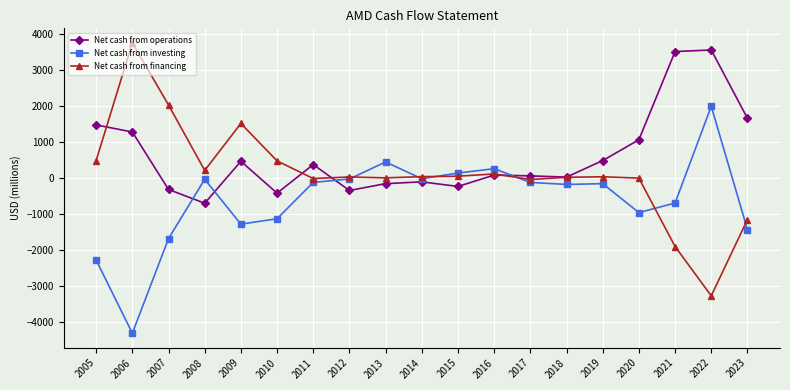

Which series has the widest spread of values?

Net cash from financing